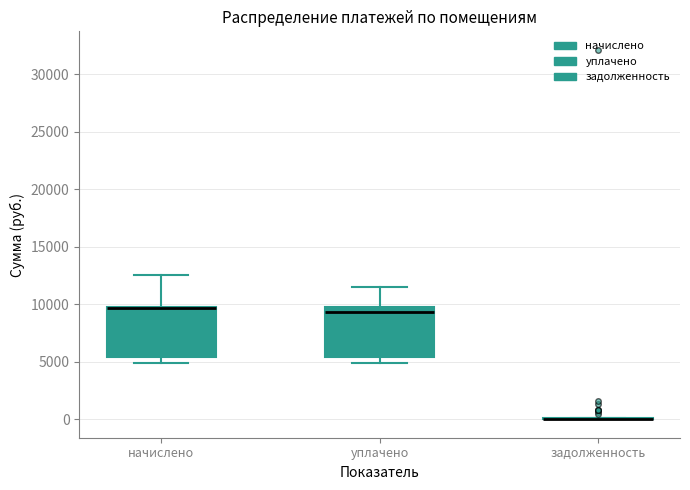

Where does the lower whisker of the box for уплачено end on the y-axis? The values are not printed on the chart, so give them approximately, as read against the axis.

5000